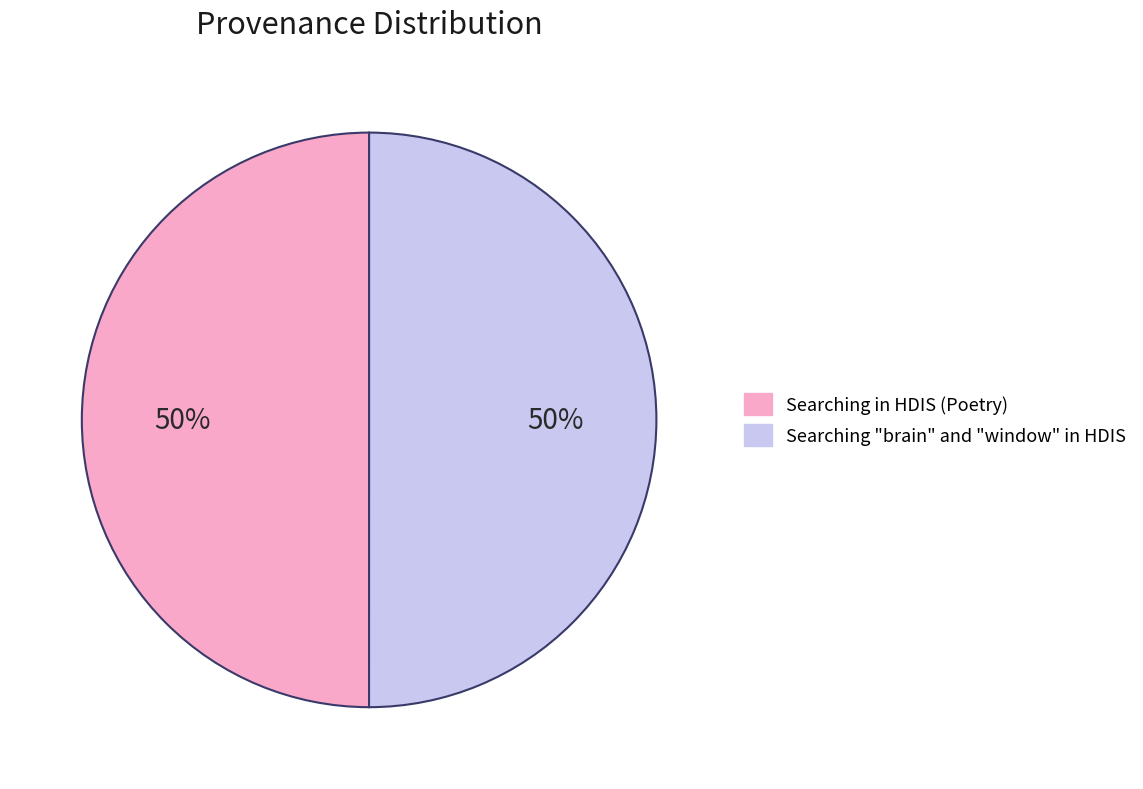

Count the number of slices in the pie.

2